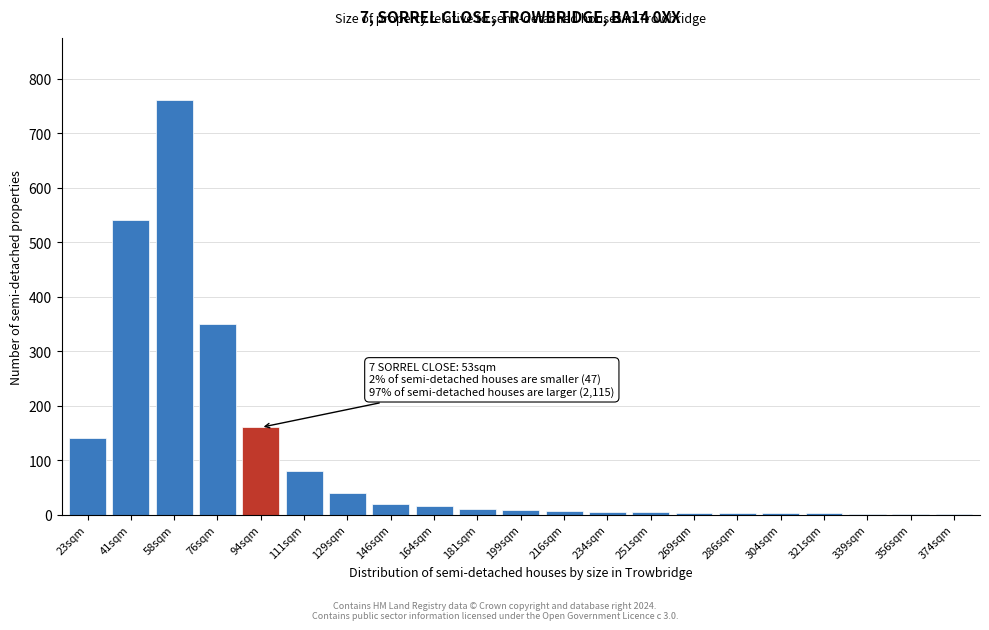

What is the sum of all values?

2151